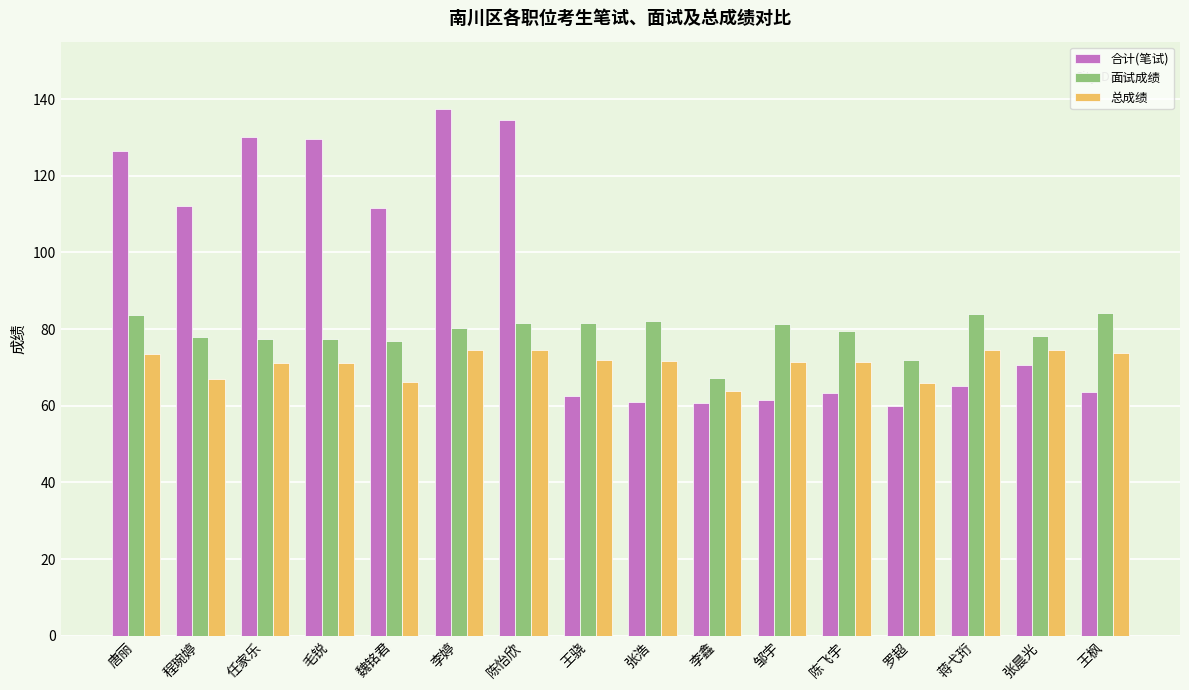

What is the value of the 合计(笔试) bar at the 10th from the left?

60.7